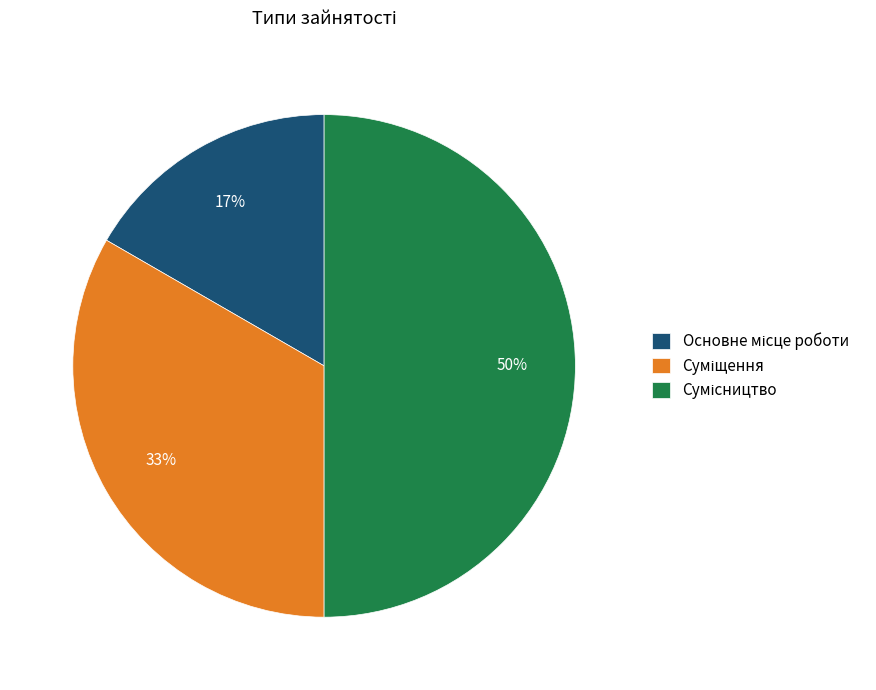

How many slices are in this pie chart?

3